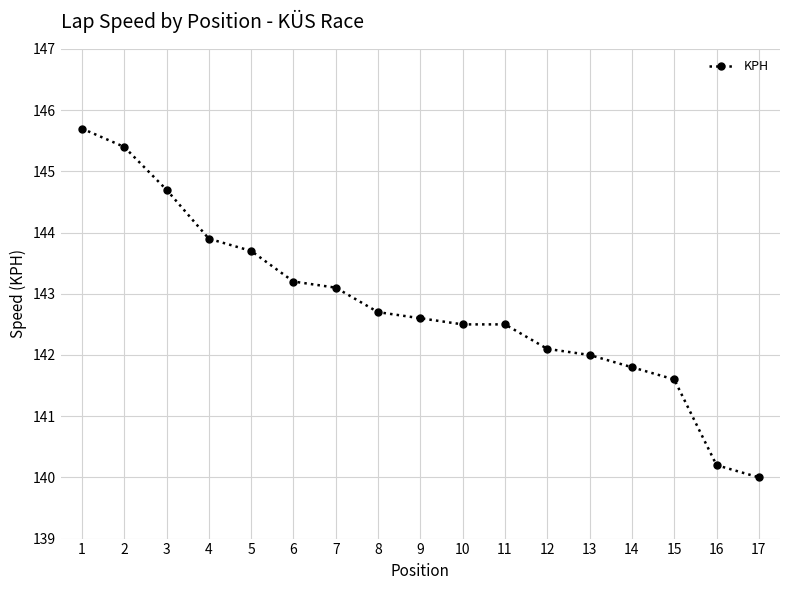

What is the approximate value at 2?

145.4